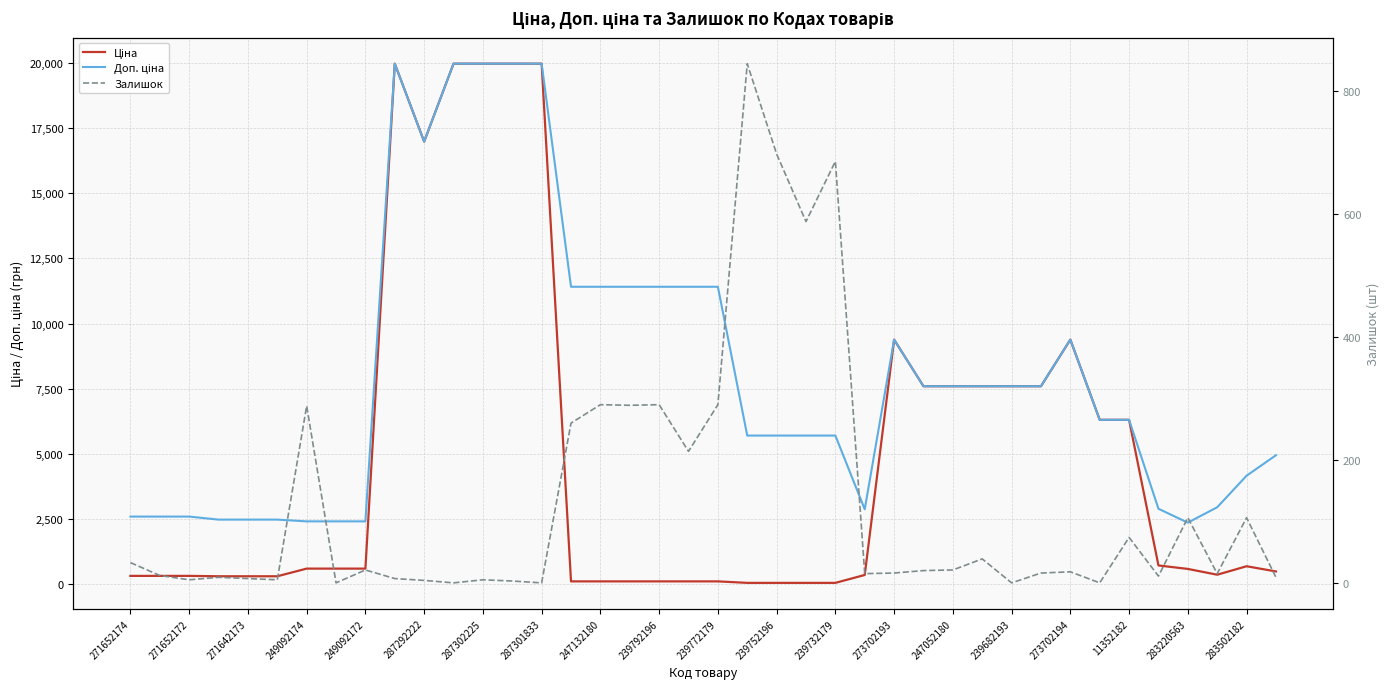

What is the average value of the Залишок series?

132.9